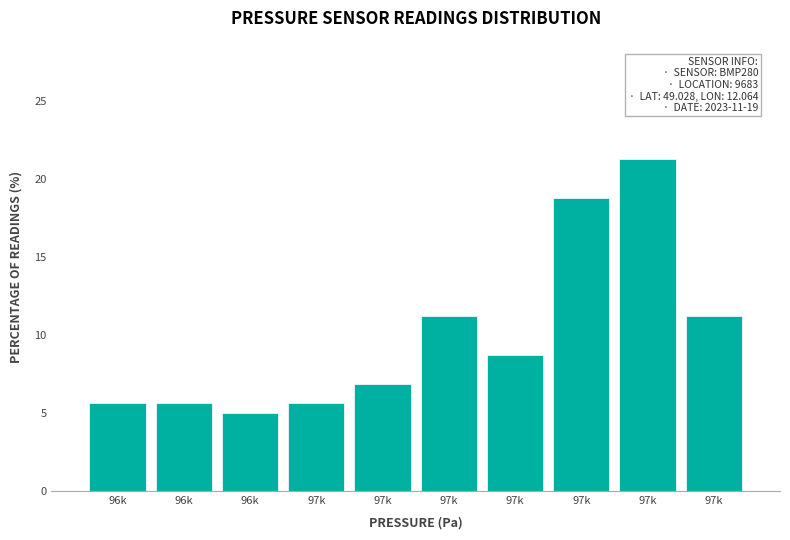

Count the number of data series in this chart.

1